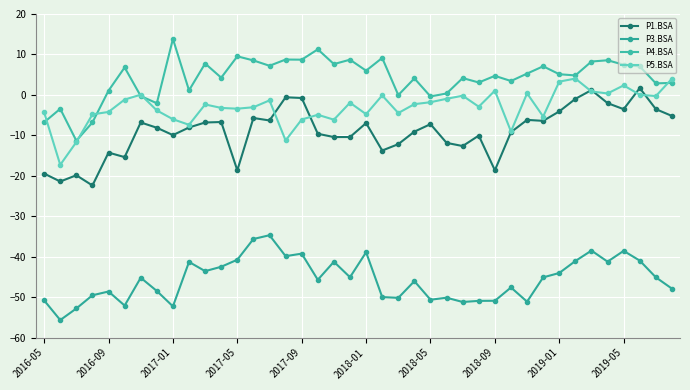

What is the difference between the maximum and second lowest values in the P4.BSA series?

20.6